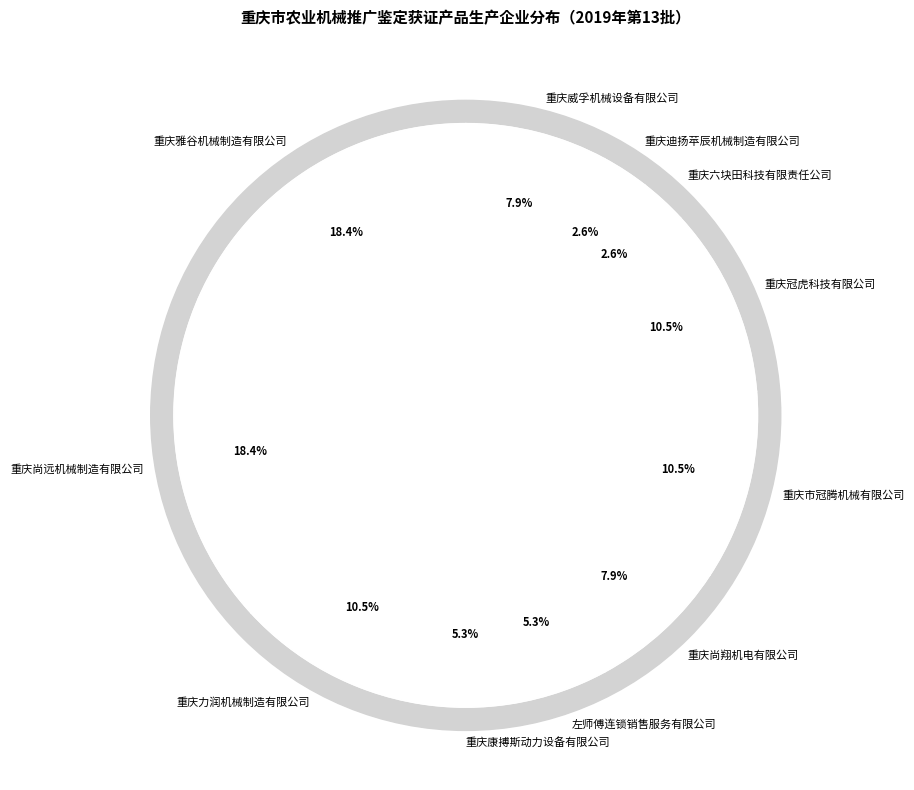

To the nearest percent, what is the average slice percentage?

9%